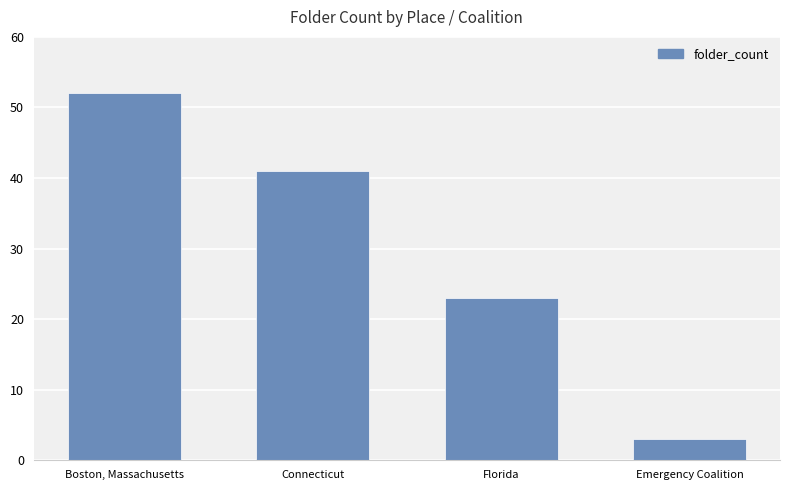

Reading left to right, extract all data points from this chart.

Boston, Massachusetts=52	Connecticut=41	Florida=23	Emergency Coalition=3